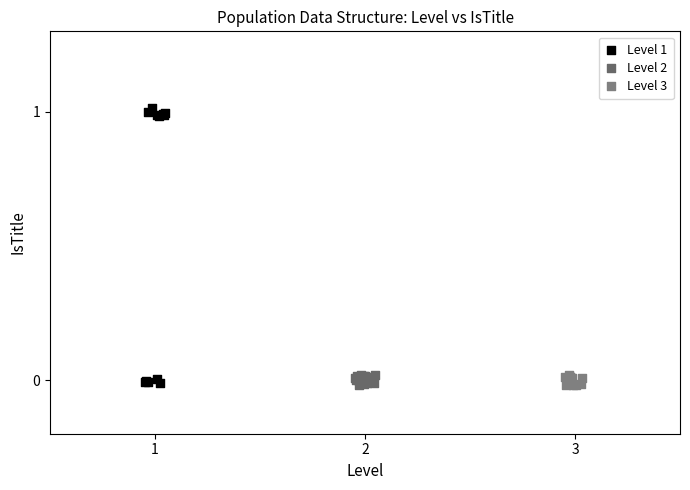

Which series has the largest Y range (max minus min)?

Level 1